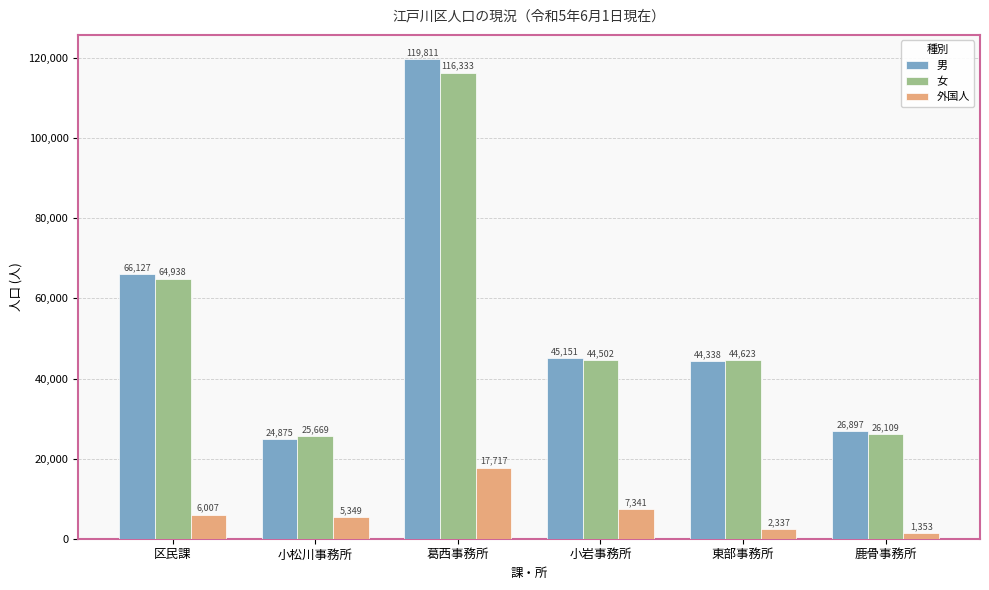

What is the difference between the second highest and minimum values in the 女 series?

39269